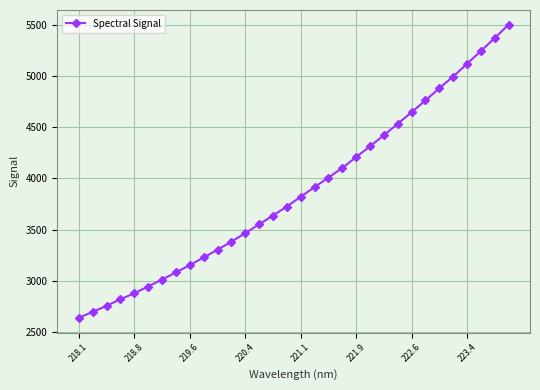

What is the smallest value displayed?

2637.2